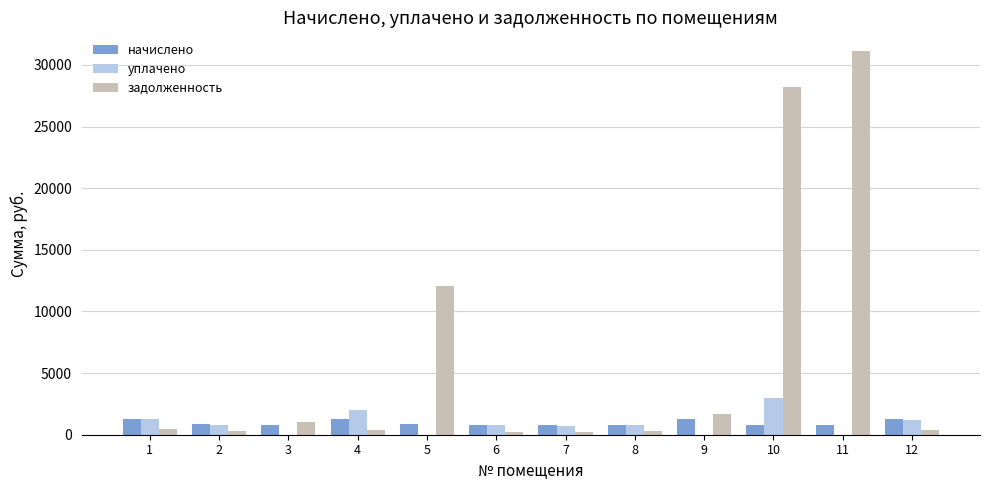

What is the spread (max minus min) of values at 4?

1554.5